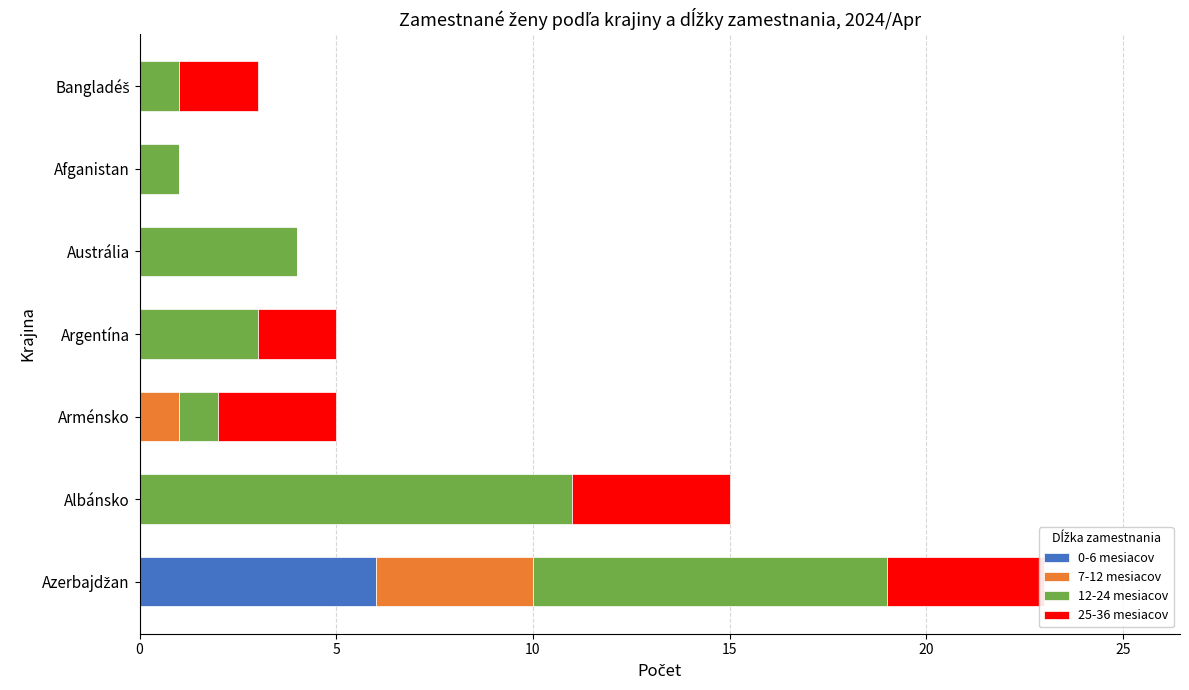

Rank the series by their maximum value, from highest to lowest.

12-24 mesiacov, 0-6 mesiacov, 7-12 mesiacov, 25-36 mesiacov